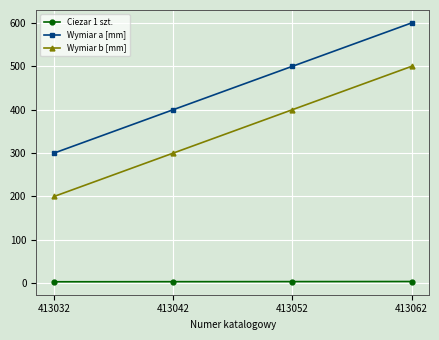

What is the sum of all Wymiar a [mm] values?

1800.0